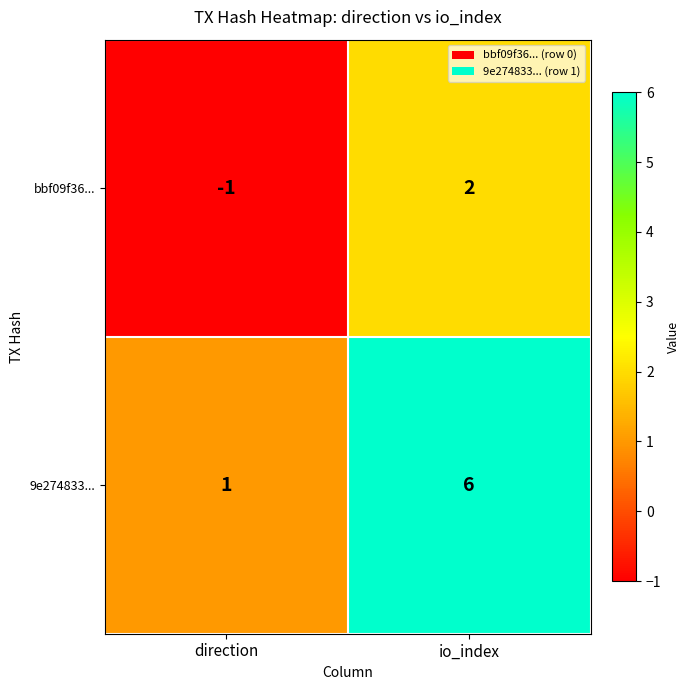

At how many categories does at least one series exceed 4?

1